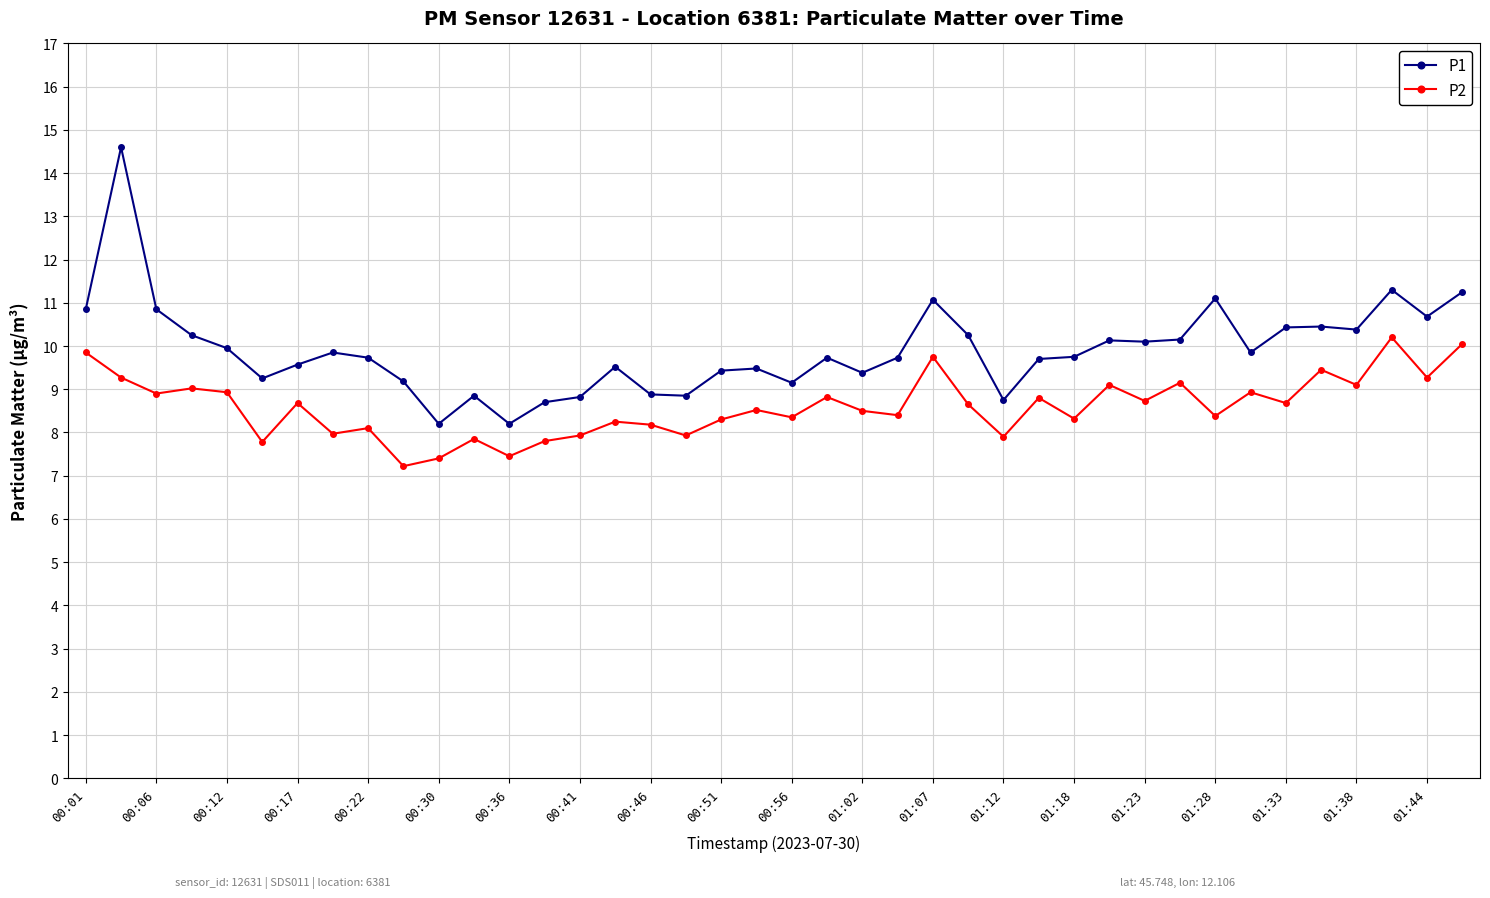

What is the sum of all P2 values?

343.9